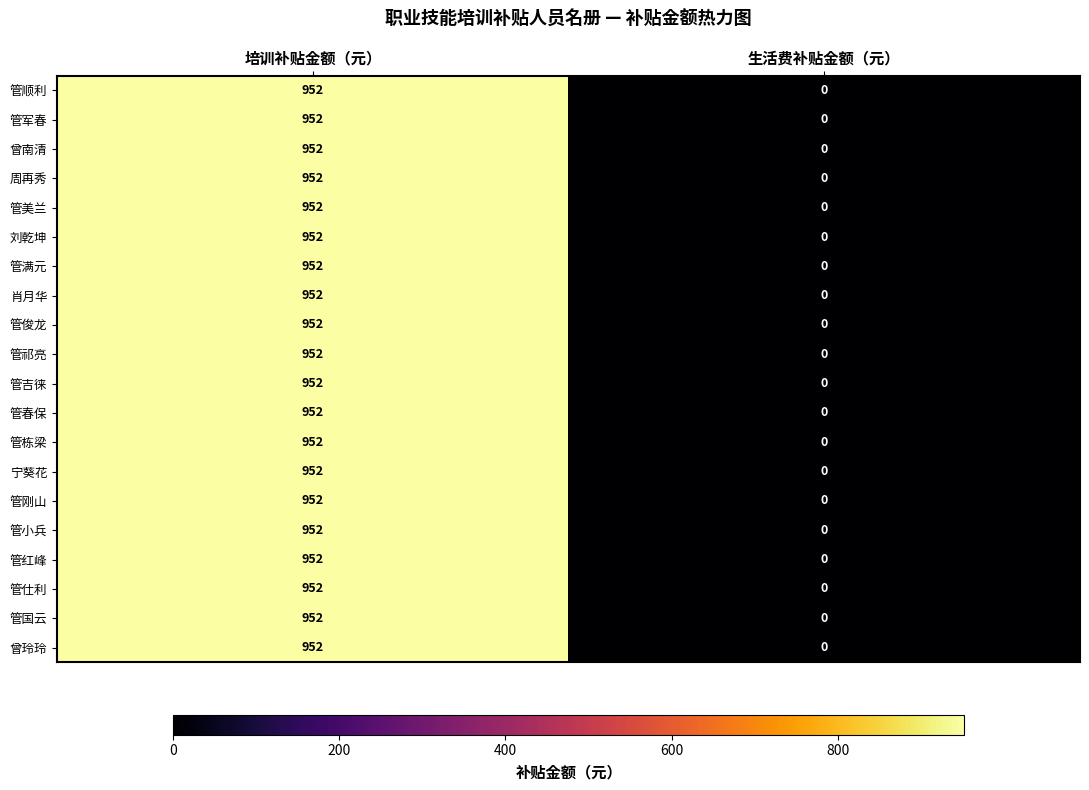

Count the number of data series in this chart.

20